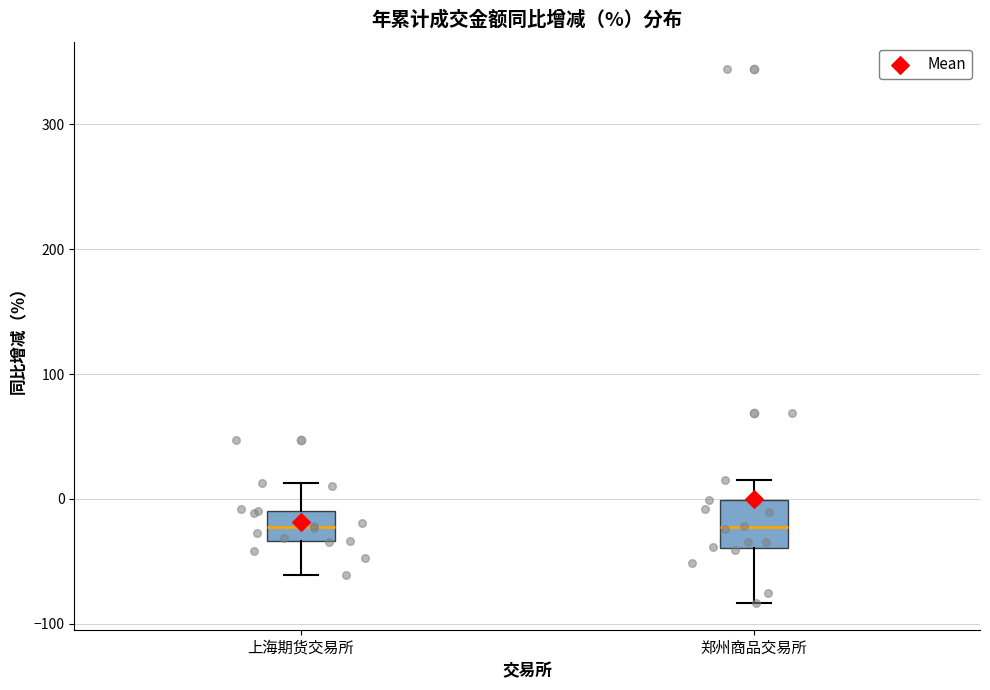

Where does the upper whisker of the box for 上海期货交易所 end on the y-axis? The values are not printed on the chart, so give them approximately, as read against the axis.

10